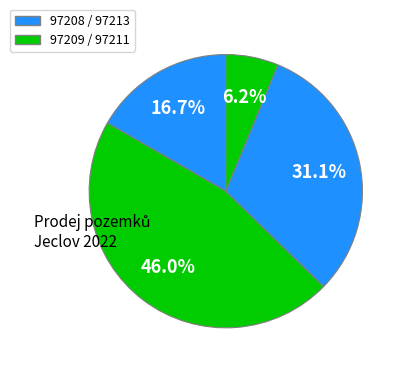

Count the number of slices in the pie.

4